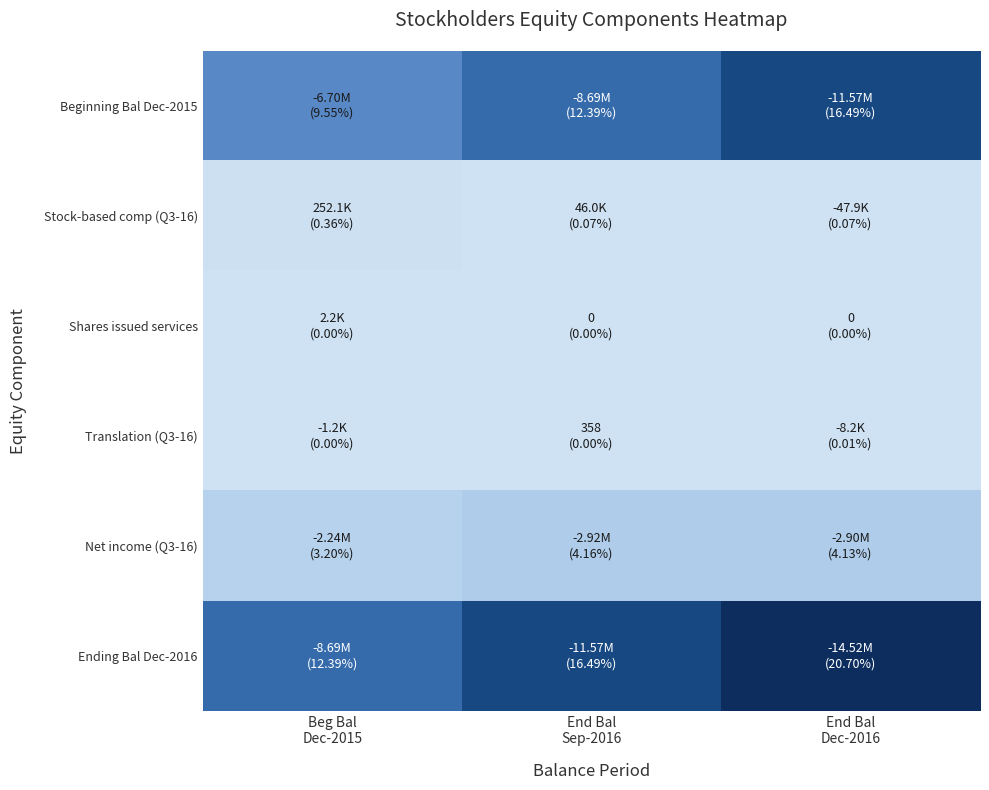

What is the greatest value displayed?

14519708